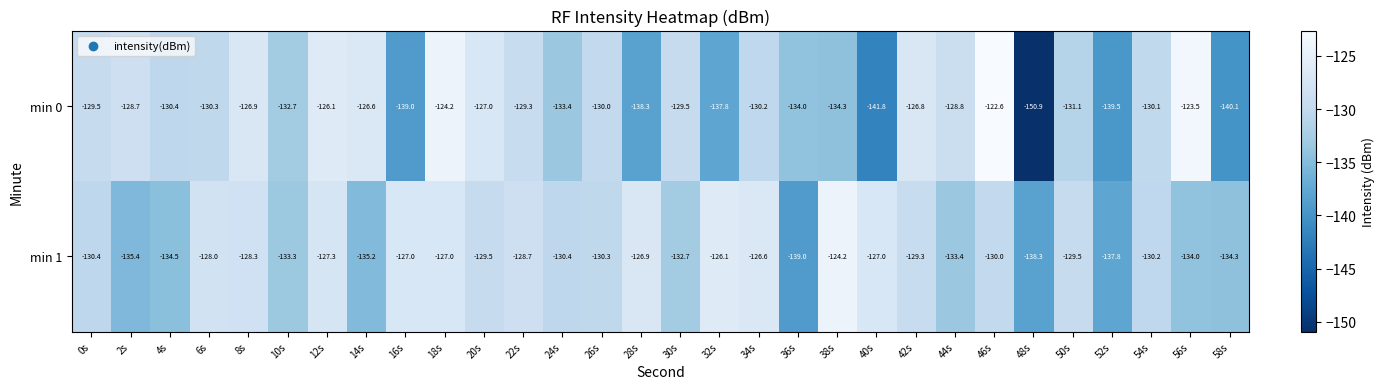

How many distinct data groups are displayed?

2